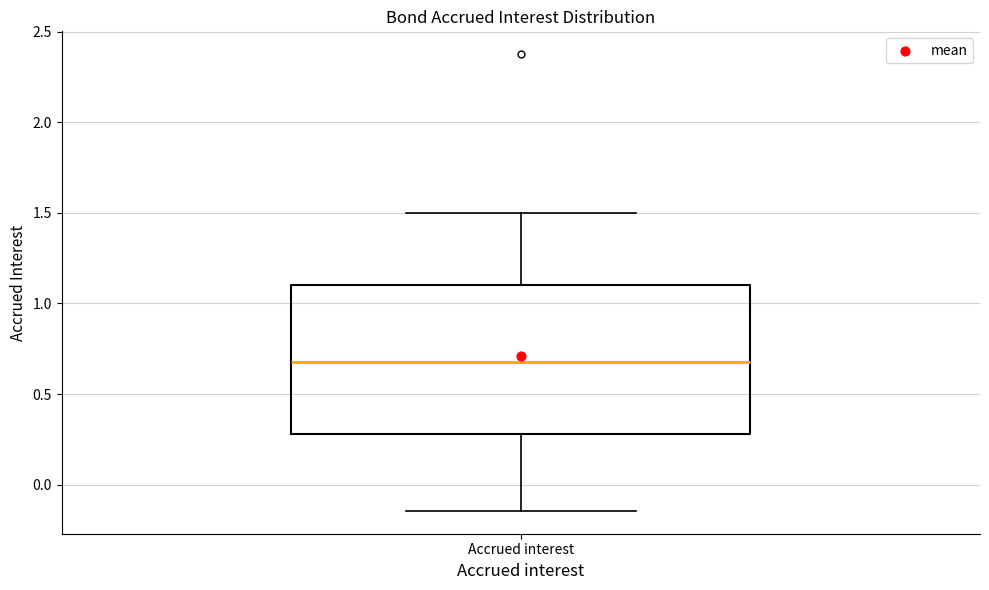

Where does the lower whisker of the box for Accrued interest end on the y-axis? The values are not printed on the chart, so give them approximately, as read against the axis.

-0.15